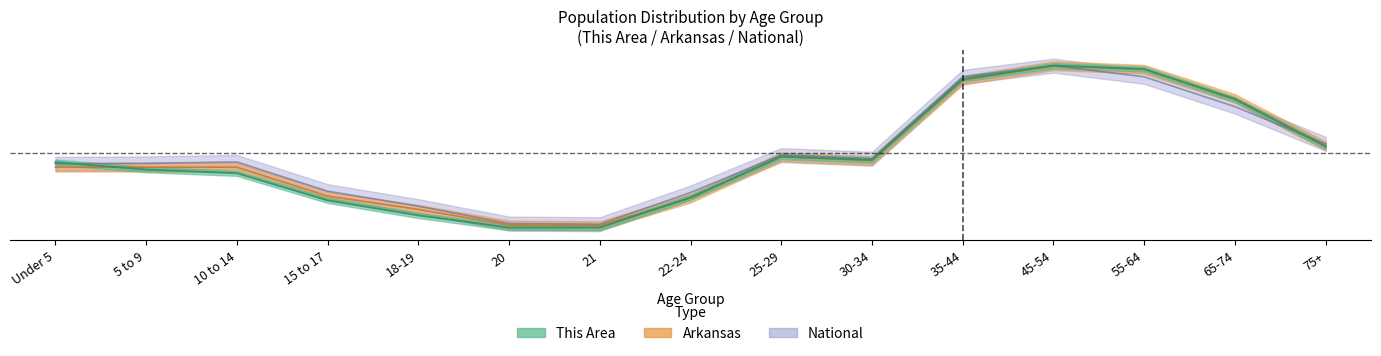

What are all the series names shown in the legend?

This Area, Arkansas, National